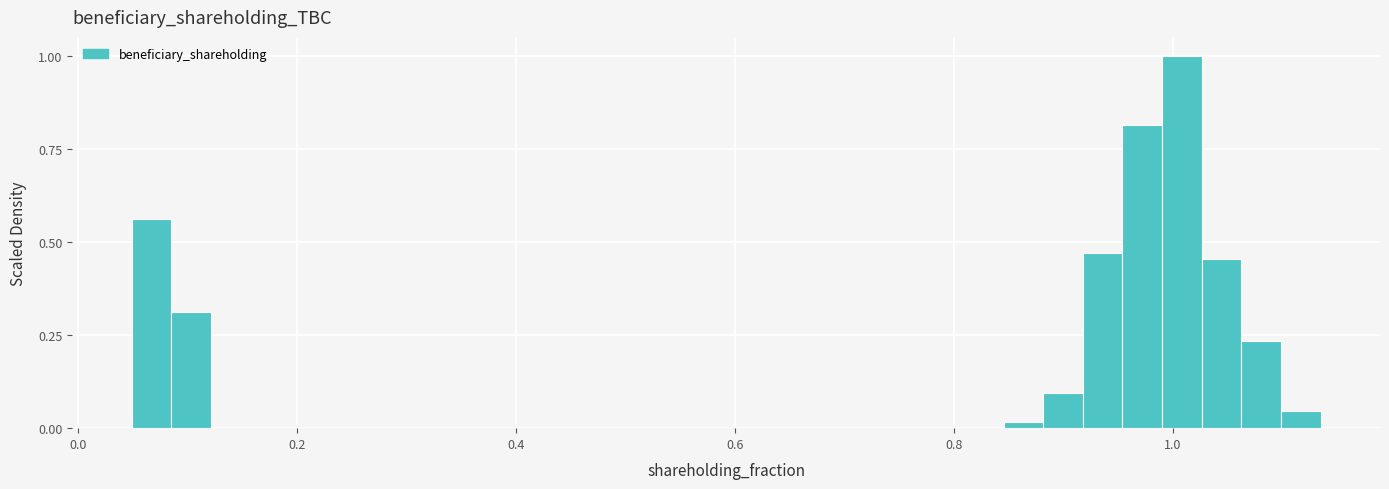

Read against the x-axis, roughly where is the centre of the tallest bar?

1.00